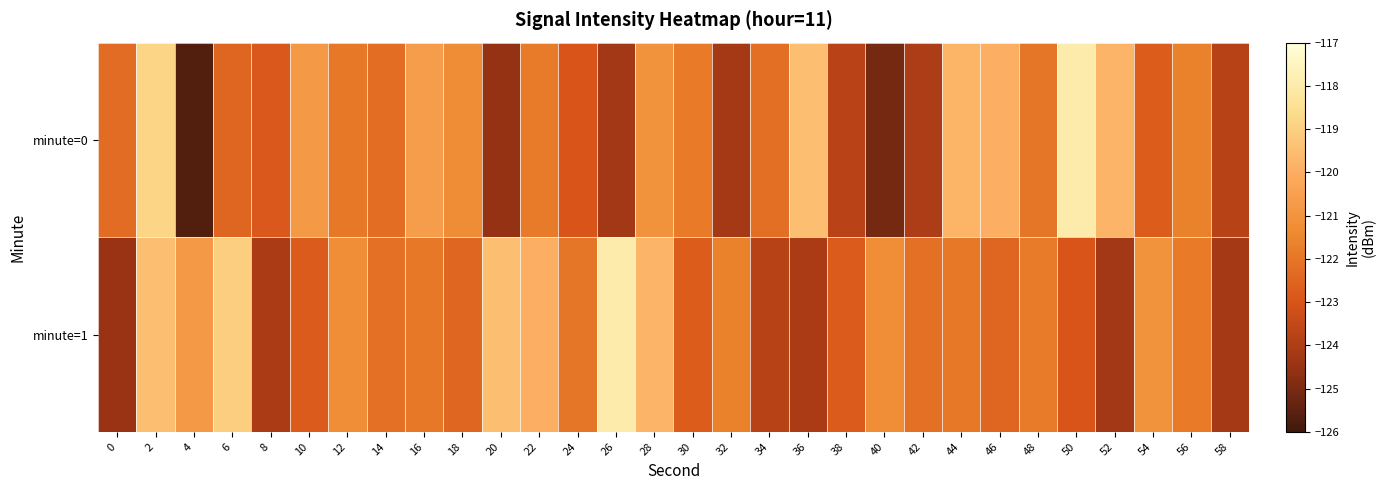

At which category is the sum across all series the highest?

2